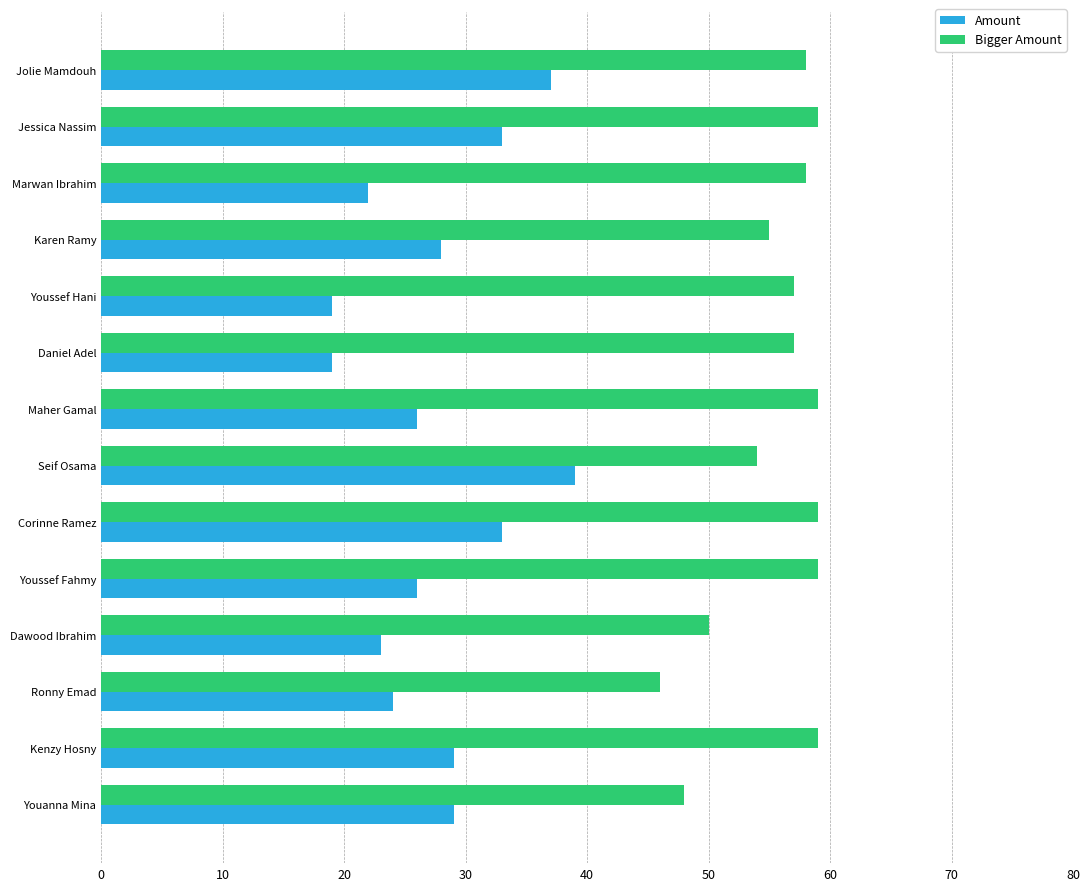

True or false: Bigger Amount has a value of 66 at Youanna Mina.

False